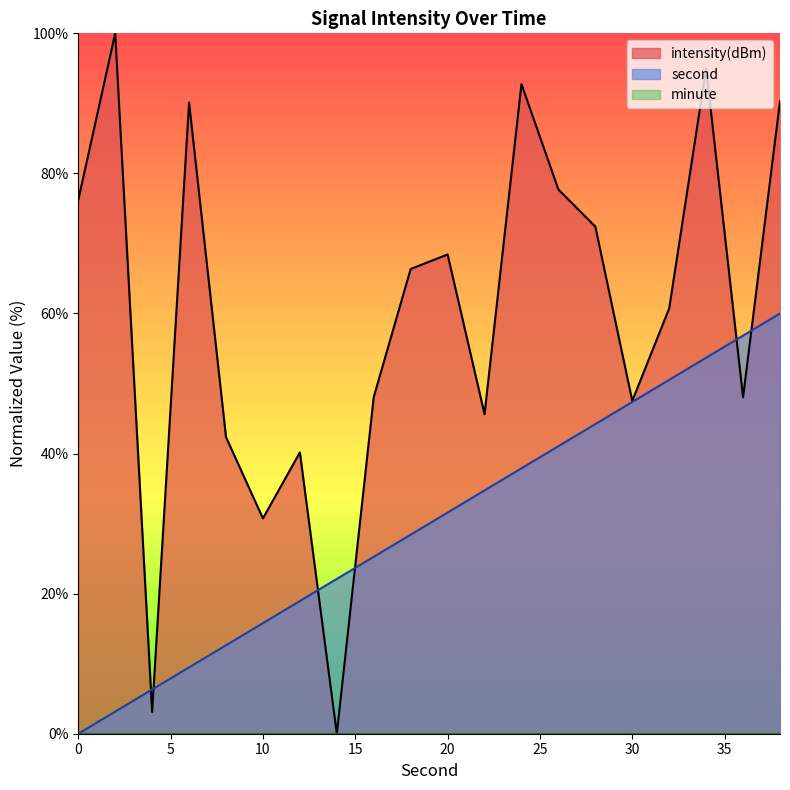

List the series in order of their peak value, highest first.

intensity(dBm), second